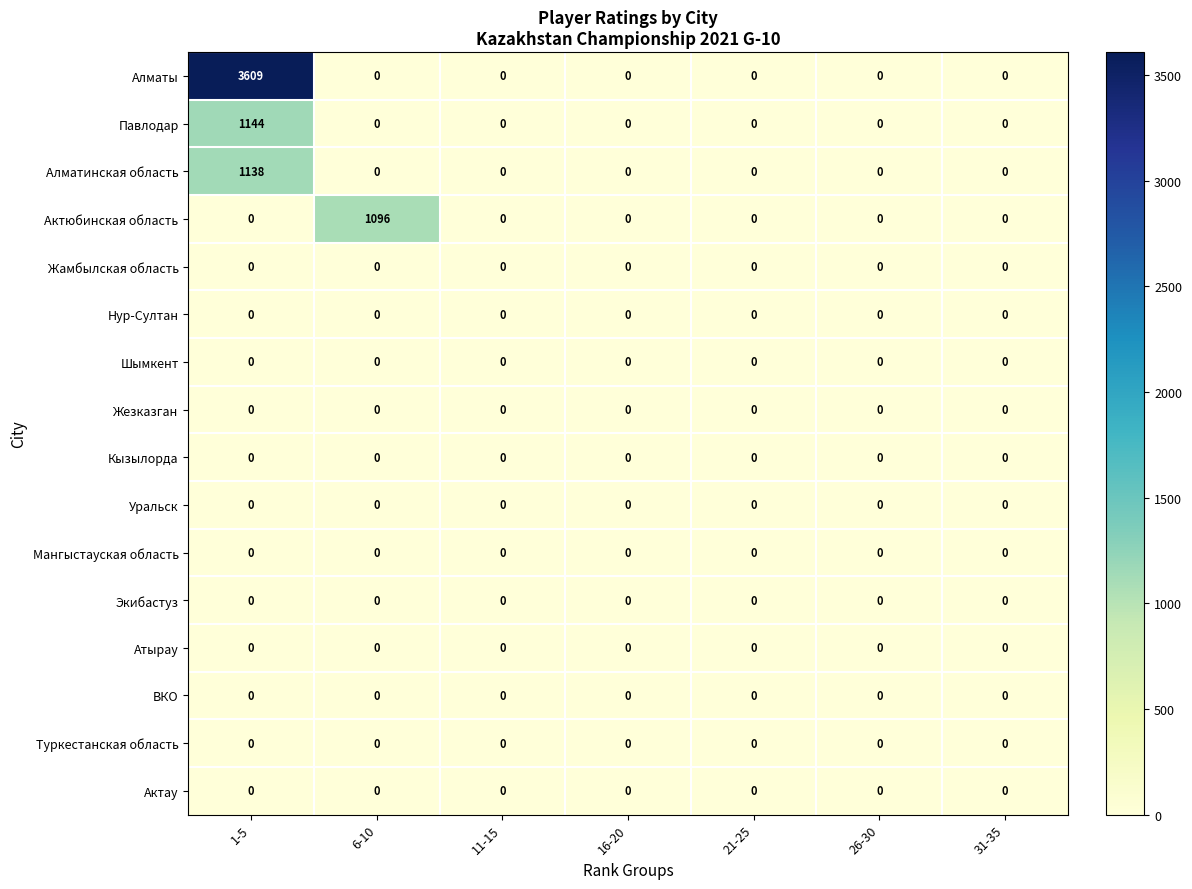

At which category is the sum across all series the highest?

1-5